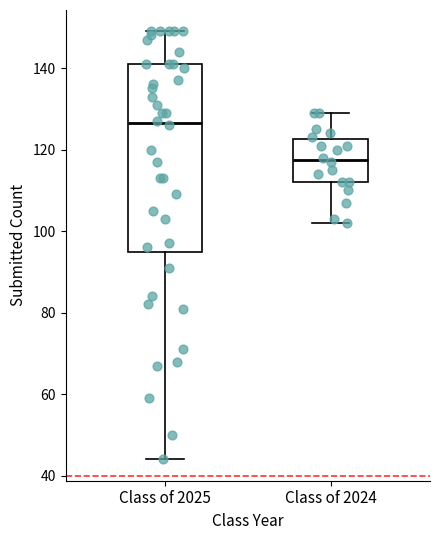

Which box is the tallest, from its lower edge to its upper edge?

Class of 2025